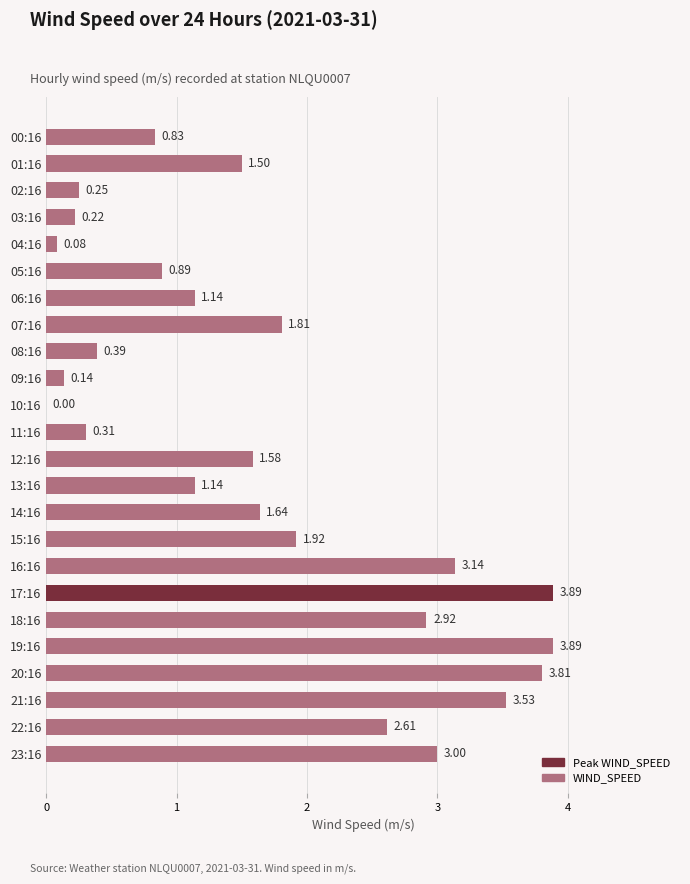

What is the sum of the values at 17:16 and 22:16?

6.5